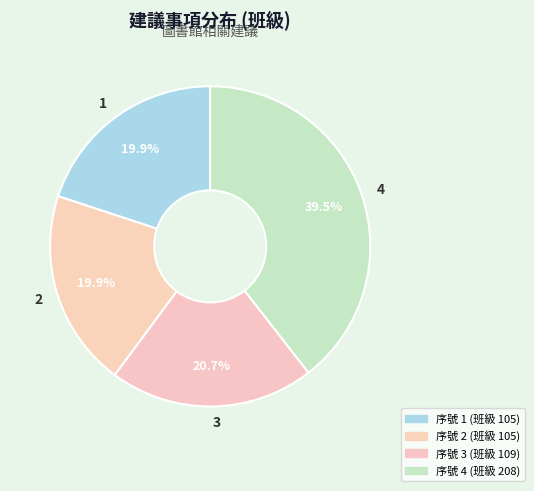

How many slices are in this pie chart?

4